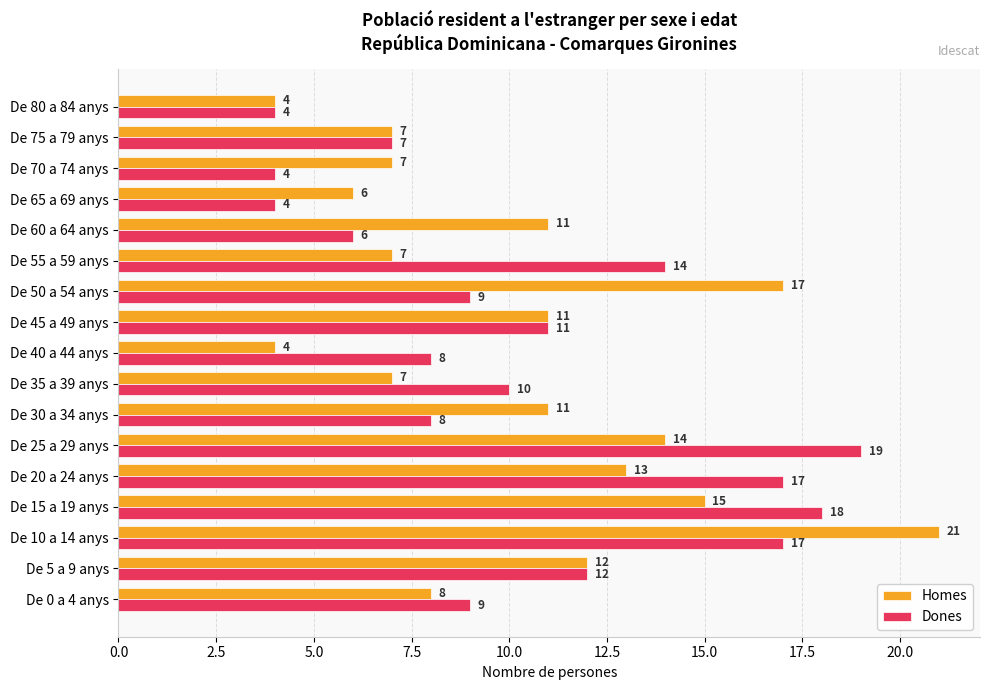

What is the sum of all Homes values?

175